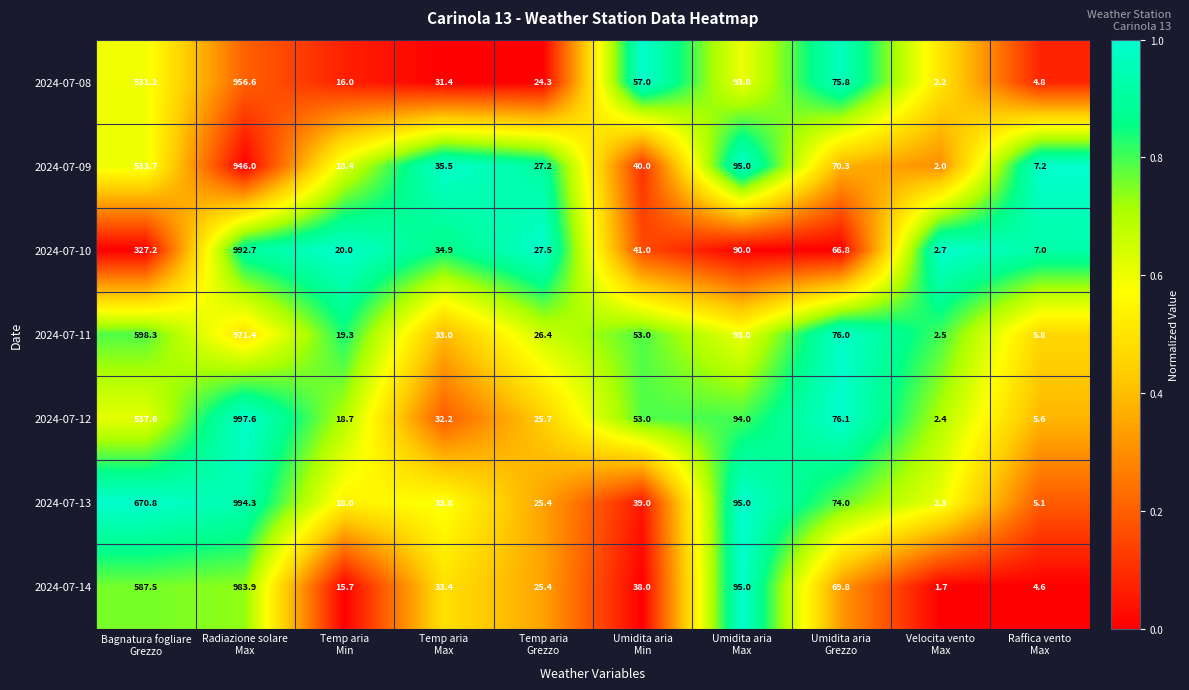

Which series has the largest range (max minus min)?

2024-07-12